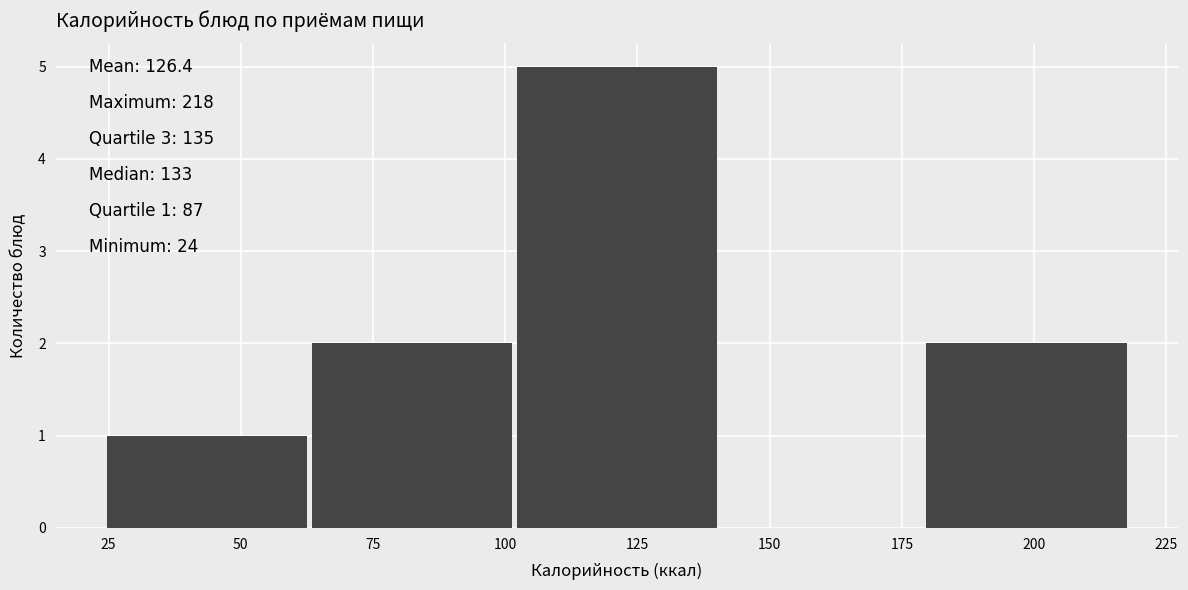

Which range on the x-axis has the tallest bar?

100 to 140